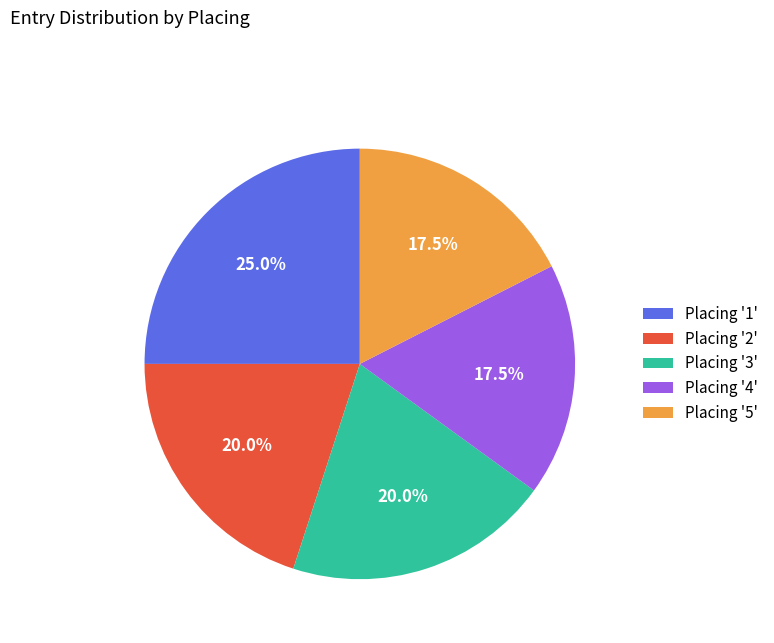

What is the ratio of the value at Placing '4' to the value at Placing '1'?

0.7